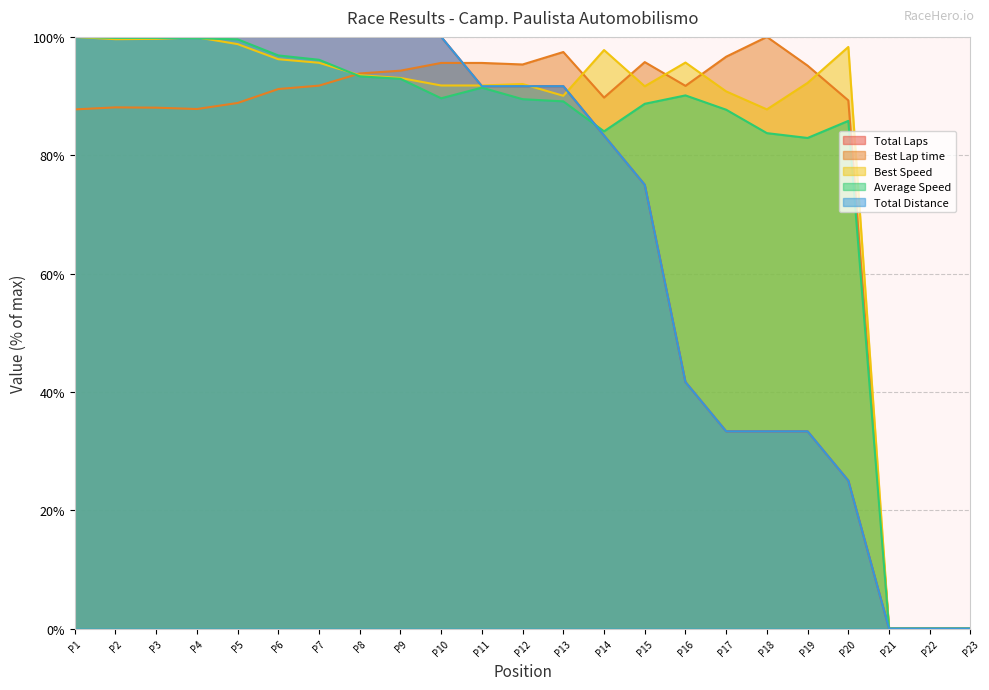

Between P7 and P11, which is larger?

P7